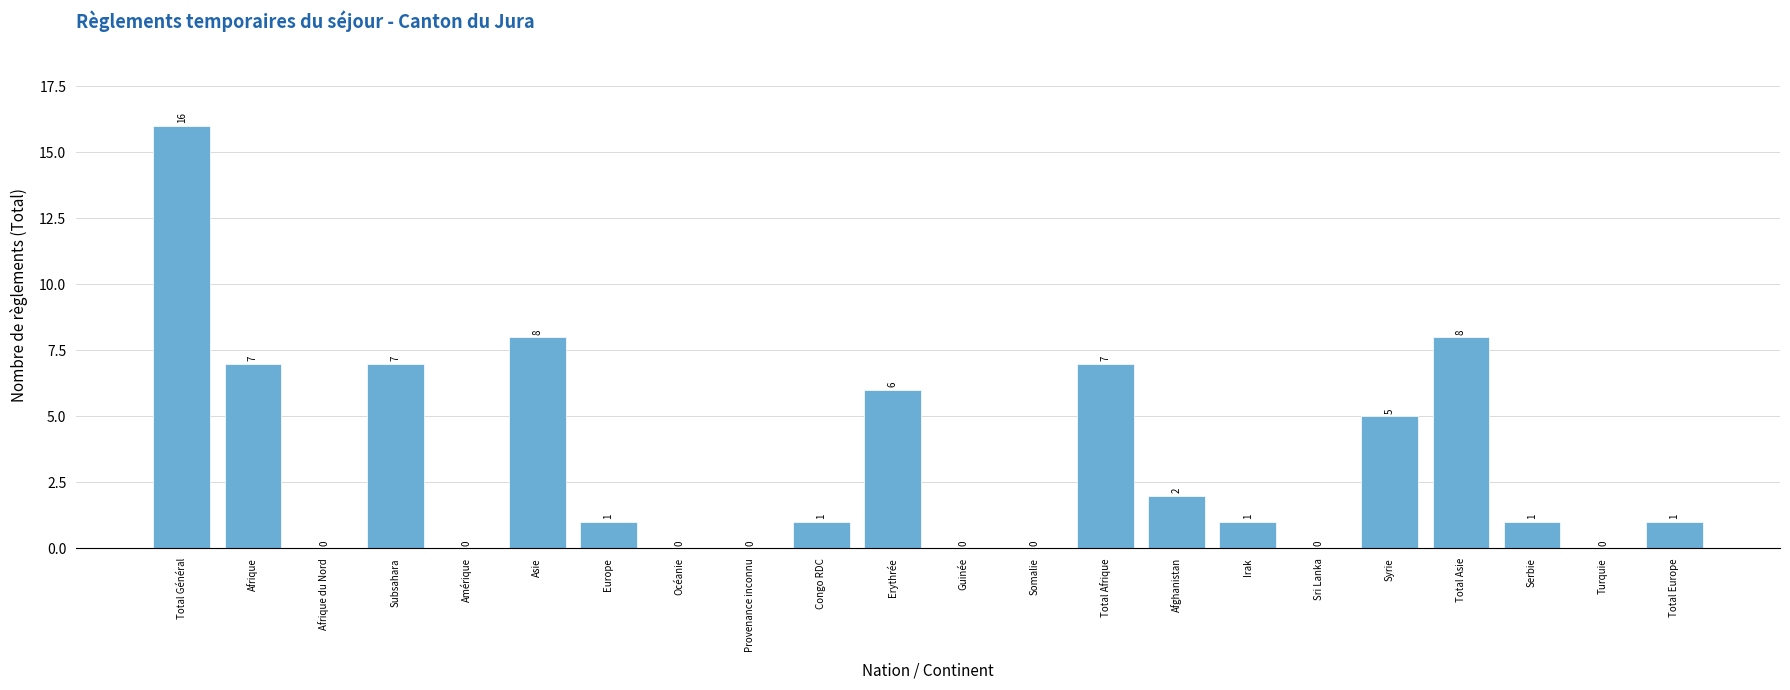

Reading left to right, extract all data points from this chart.

Total Général=16	Afrique=7	Afrique du Nord=0	Subsahara=7	Amérique=0	Asie=8	Europe=1	Océanie=0	Provenance inconnu=0	Congo RDC=1	Erythrée=6	Guinée=0	Somalie=0	Total Afrique=7	Afghanistan=2	Irak=1	Sri Lanka=0	Syrie=5	Total Asie=8	Serbie=1	Turquie=0	Total Europe=1